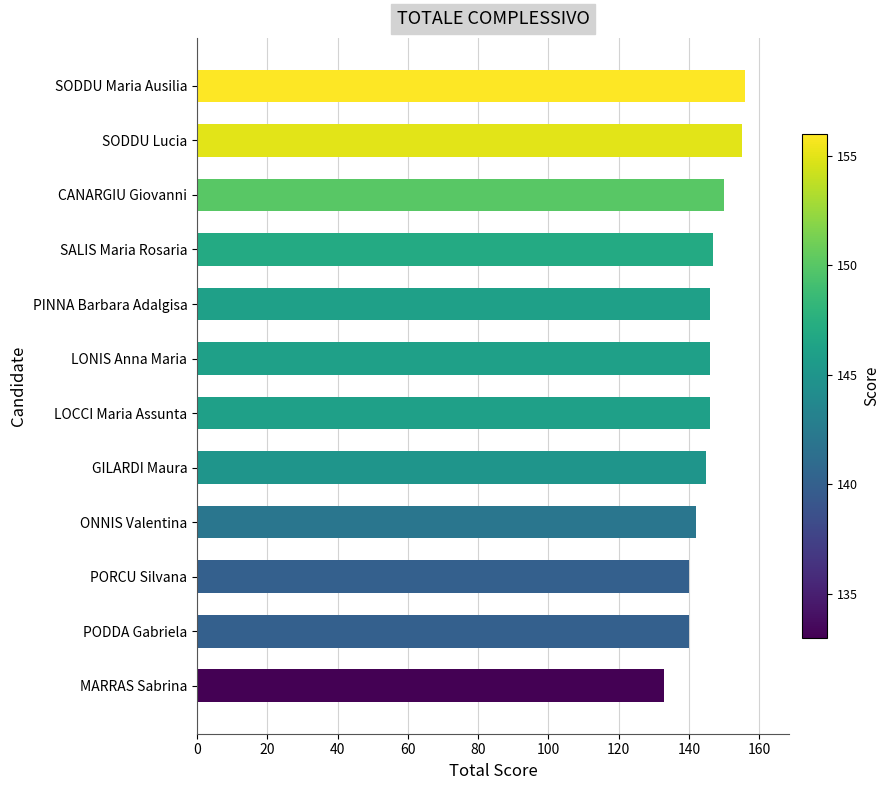

What is the change in value from ONNIS Valentina to LOCCI Maria Assunta?

+4